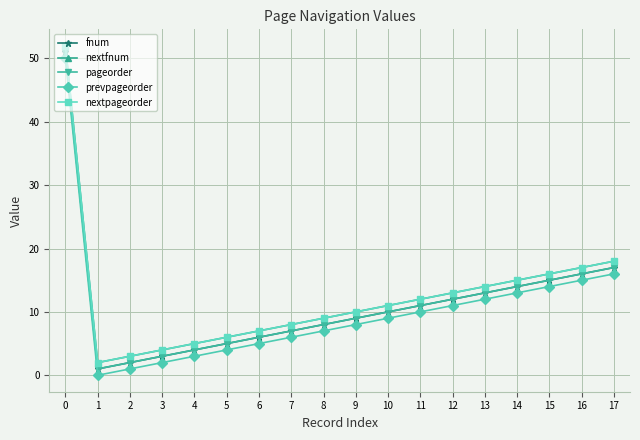

List the series in order of their peak value, lowest first.

prevpageorder, fnum, pageorder, nextfnum, nextpageorder